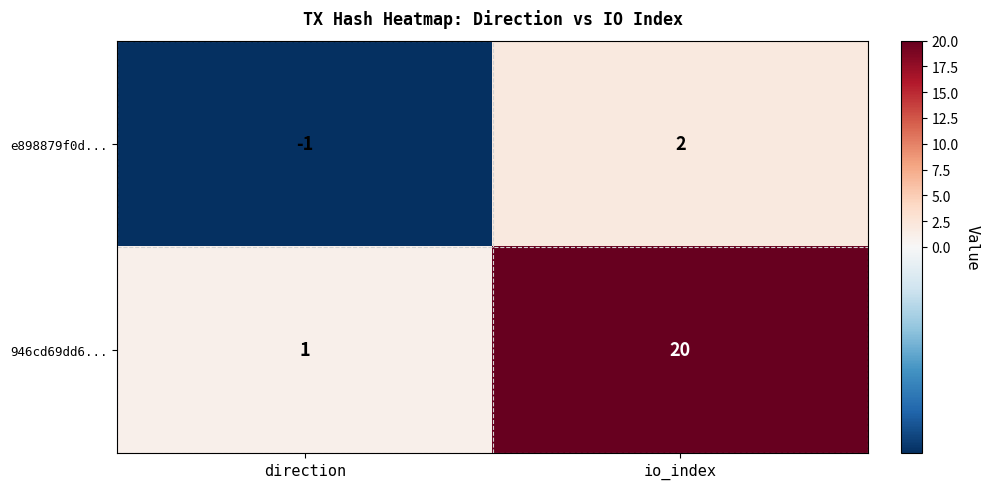

What is the sum of all 946cd69dd6... values?

21